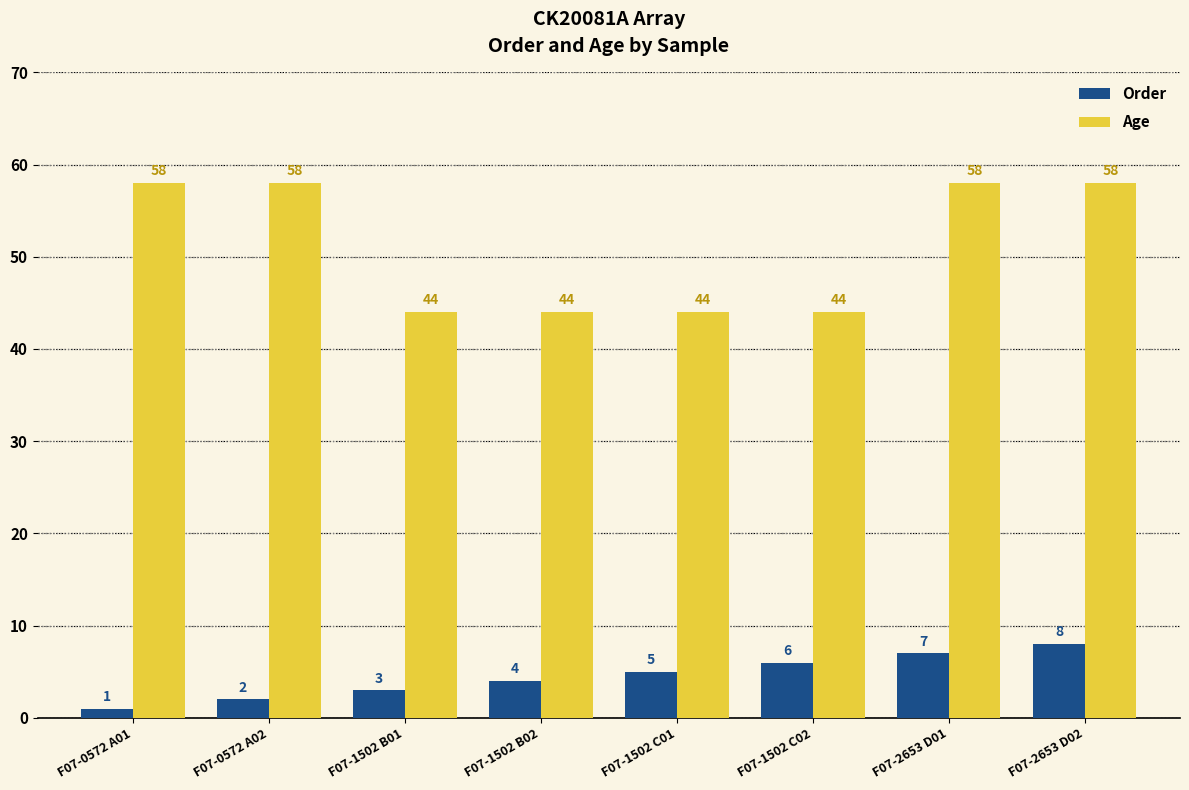

Which label corresponds to the smallest value in the chart?

F07-0572 A01